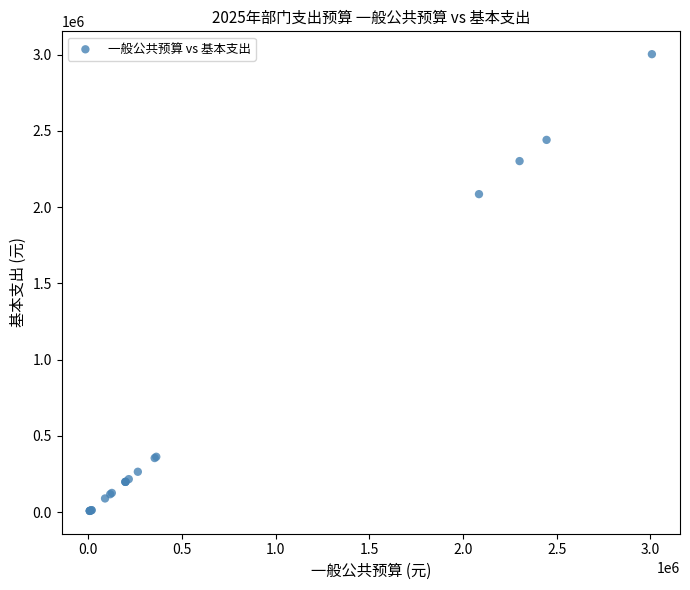

What Y value in the scatter plot is closest to 1505571?

2085127.5